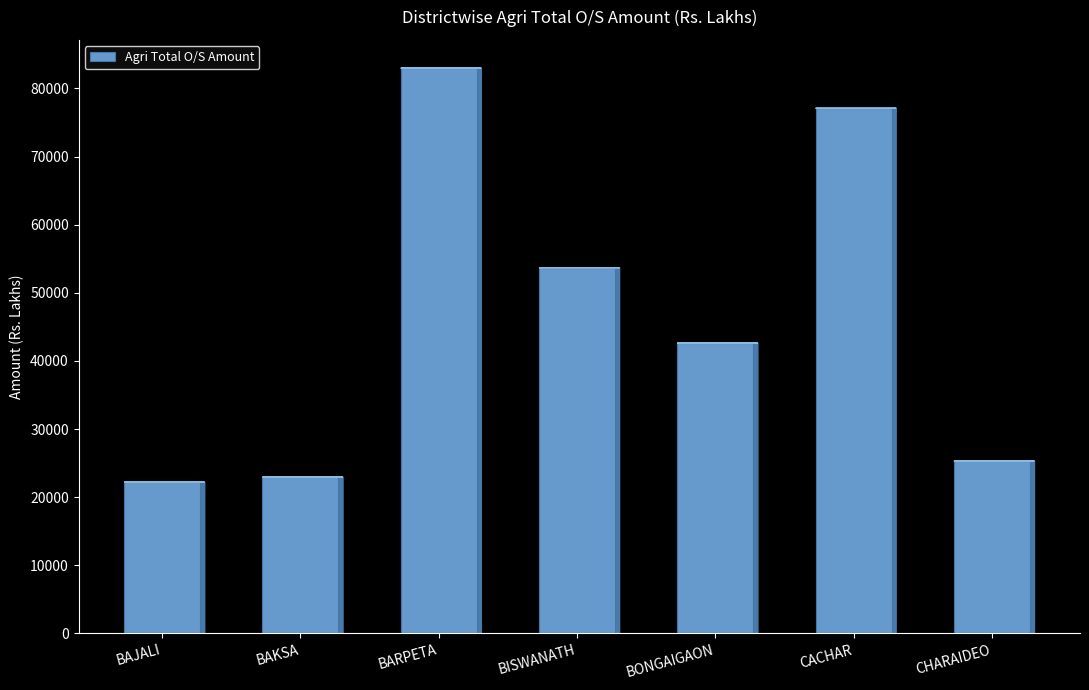

List the labels in order of value, largest first.

BARPETA, CACHAR, BISWANATH, BONGAIGAON, CHARAIDEO, BAKSA, BAJALI